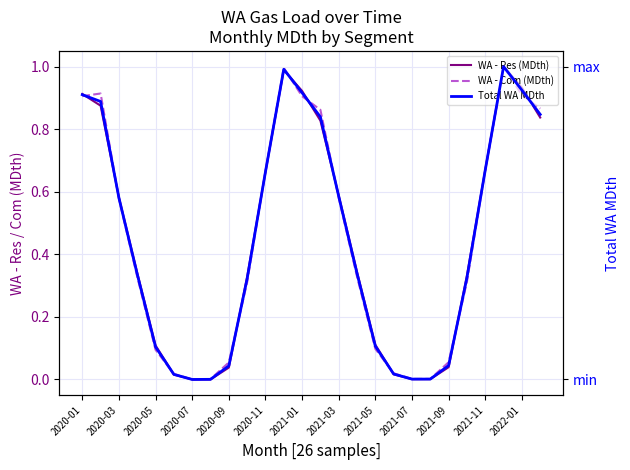

Is it true that WA - Com (MDth) equals 0.2 at 2021-07?

False